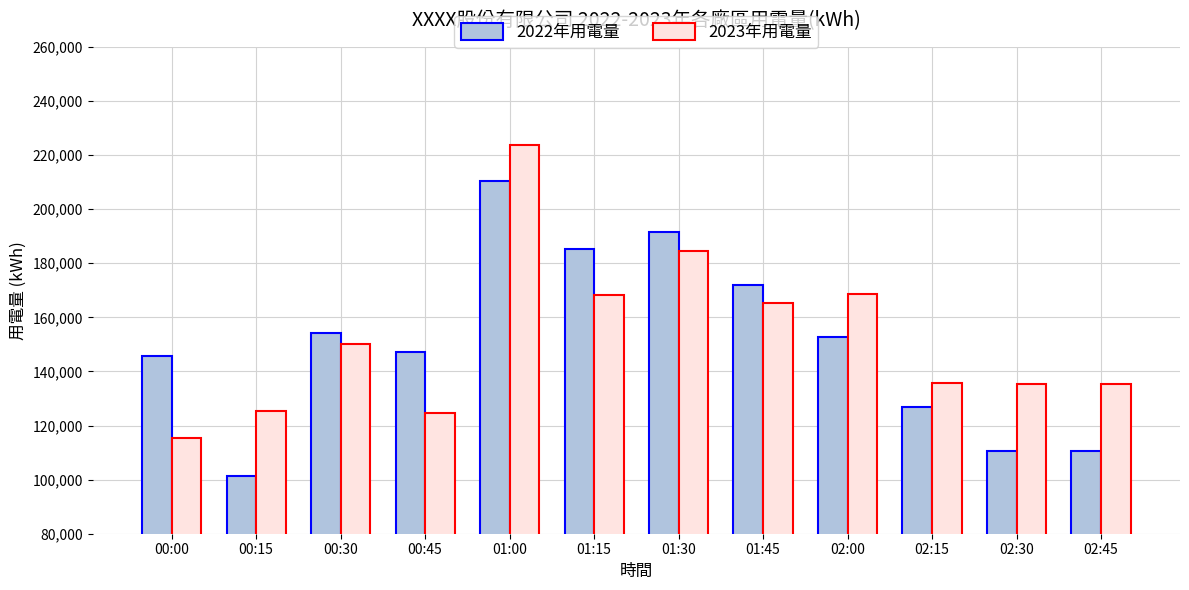

Which series changed the most between 01:00 and 02:00?

2022年用電量